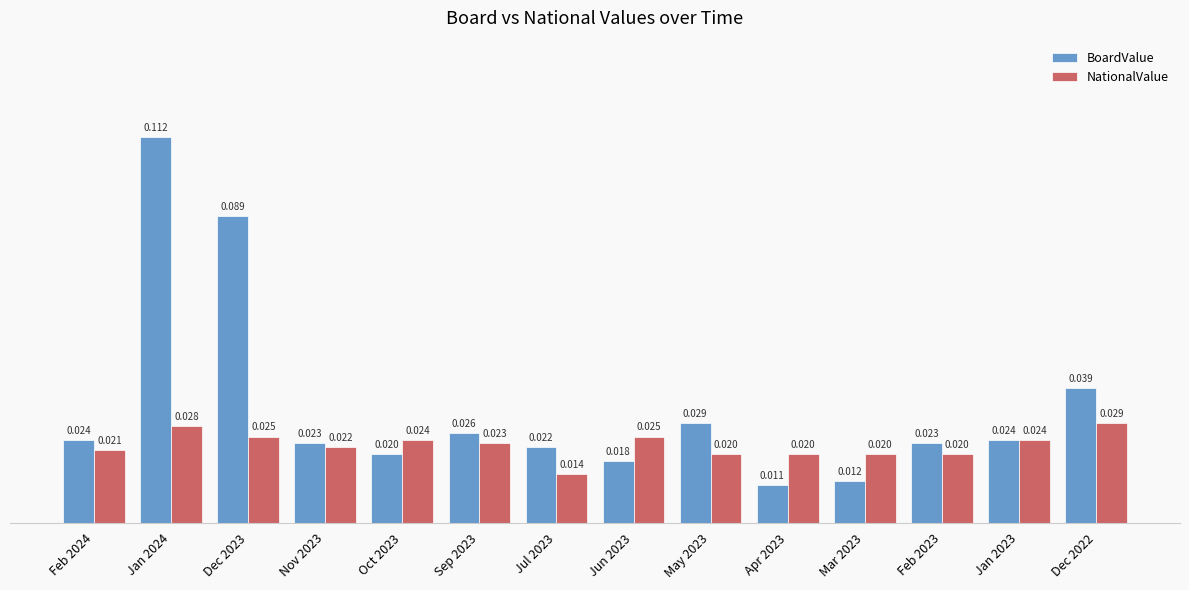

Are the bars horizontal?

No